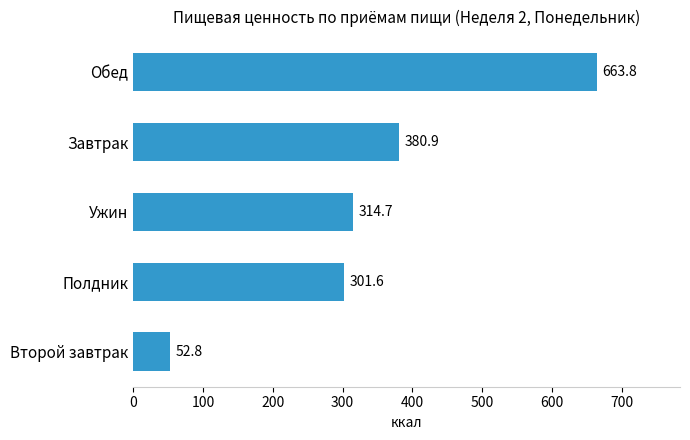

How many categories are shown in the chart?

5